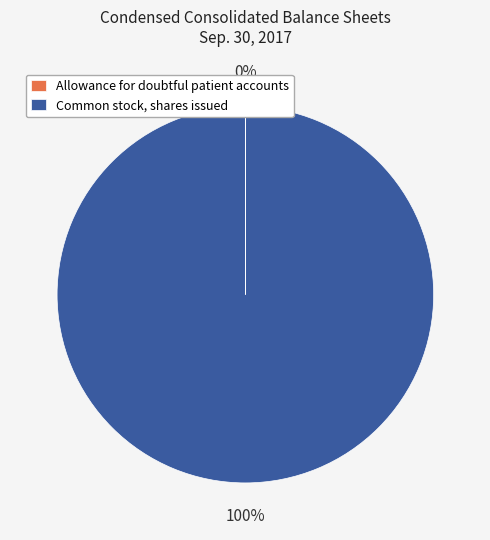

Which category has the biggest portion of the pie?

Common stock, shares issued